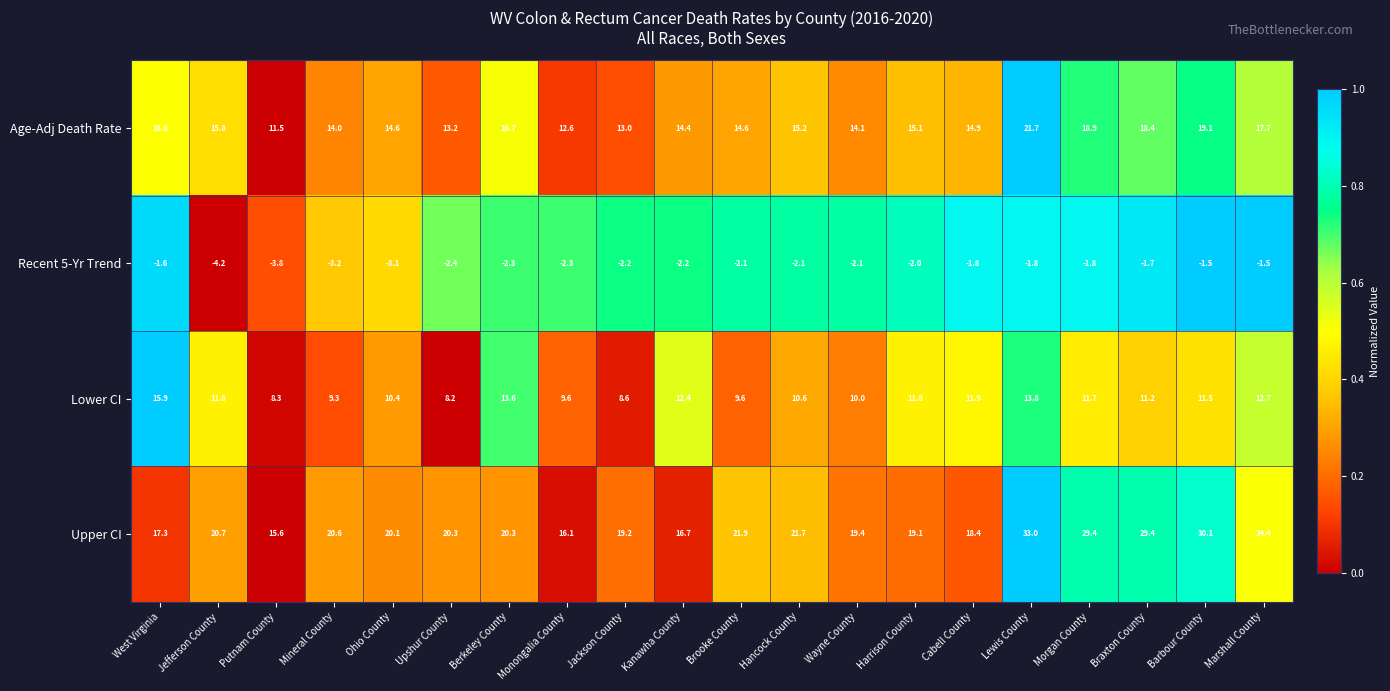

What is the difference between the Upper CI values at Brooke County and Berkeley County?

1.6